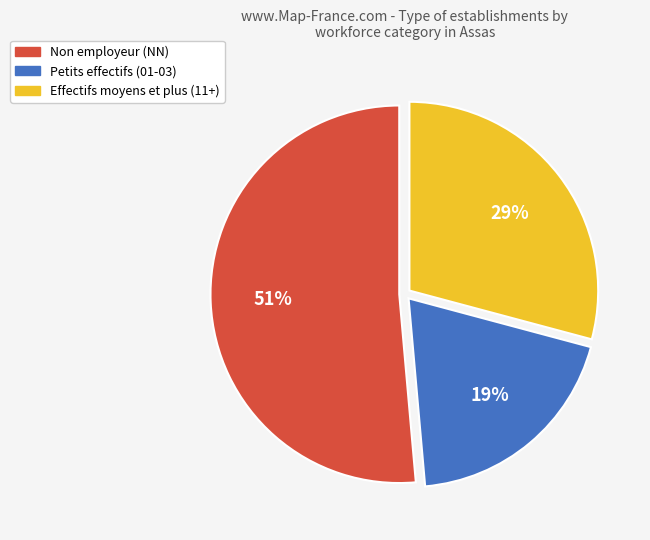

To the nearest percent, what is the difference between the largest and smallest slice percentages?

32%